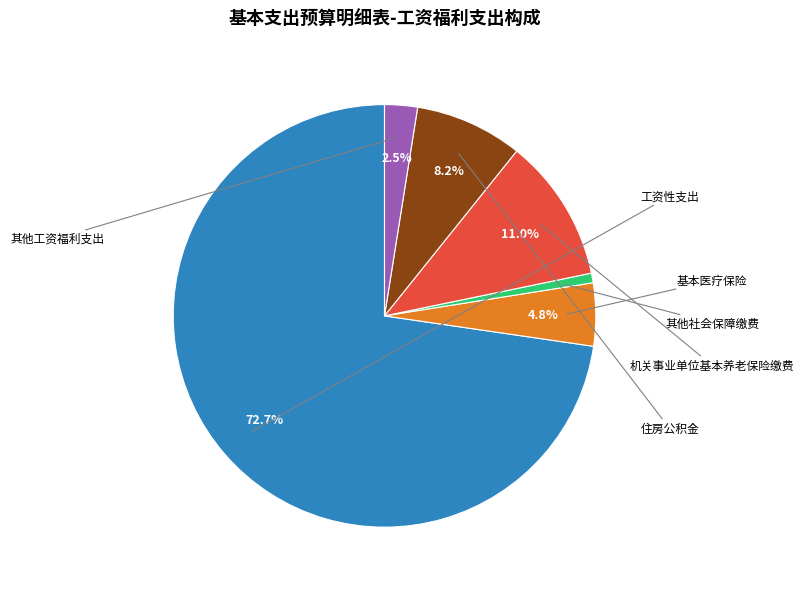

To the nearest percent, what is the combined percentage of 工资性支出 and 其他工资福利支出?

75%